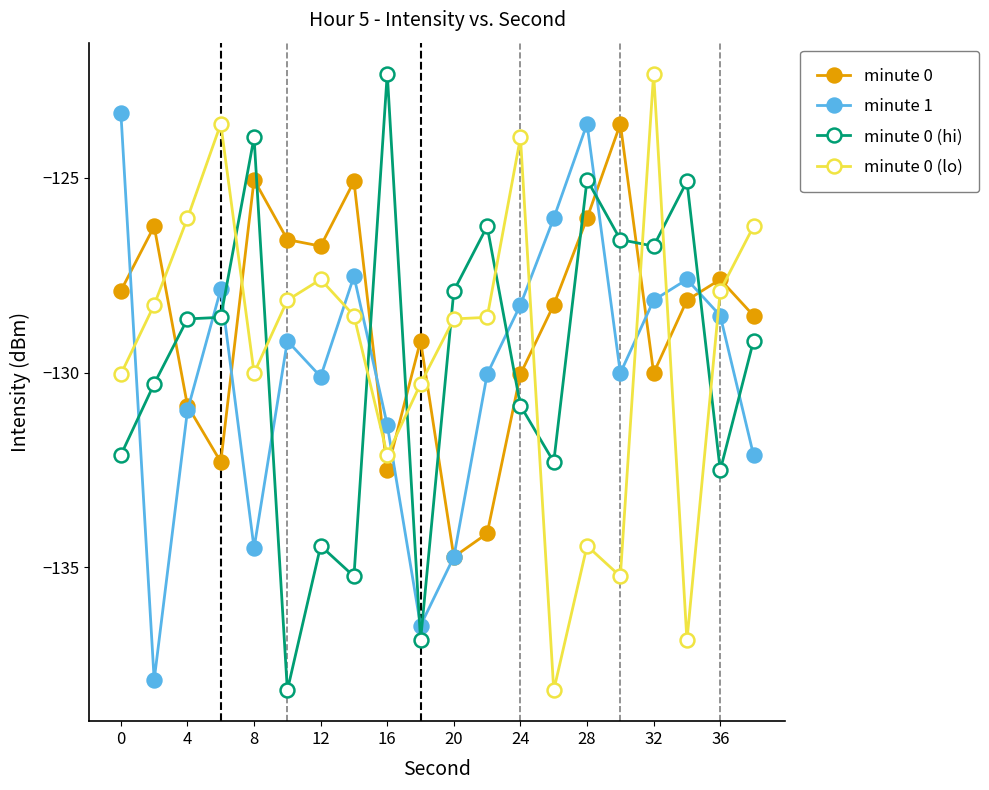

What is the maximum value for minute 0 (lo)?

-122.3